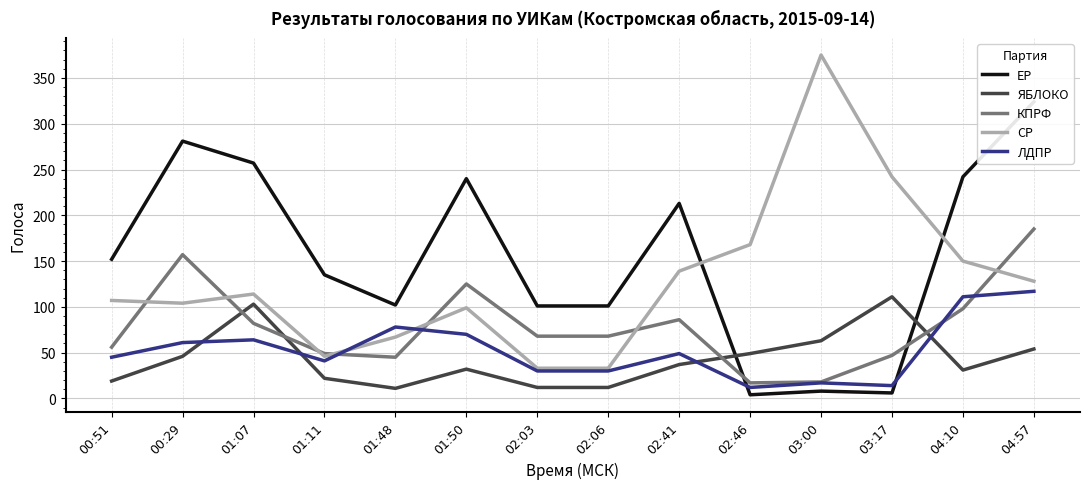

Is it true that ЯБЛОКО equals 155 at 03:17?

False